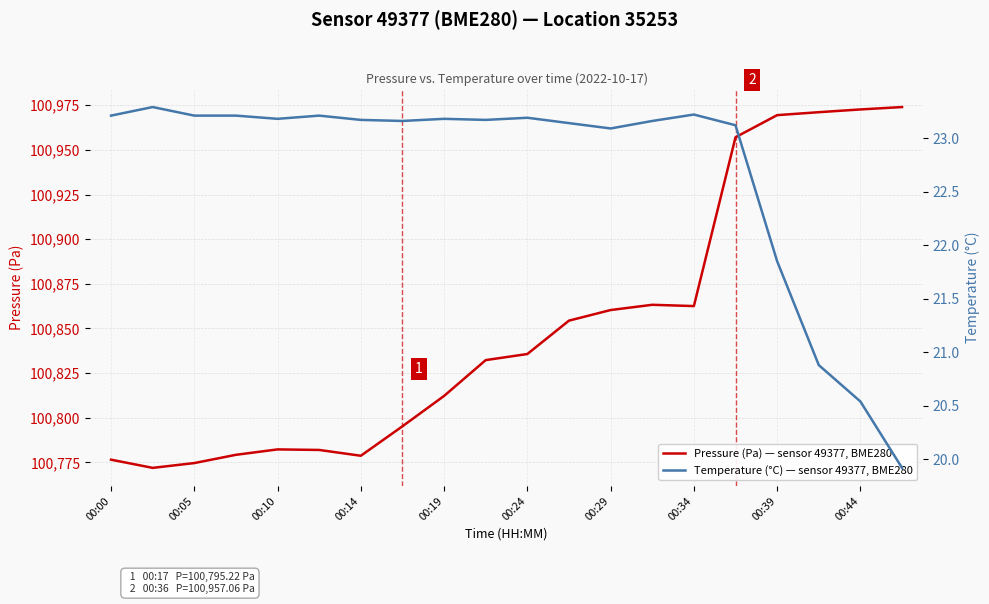

What are all the series names shown in the legend?

Pressure (Pa) — sensor 49377, BME280, Temperature (°C) — sensor 49377, BME280